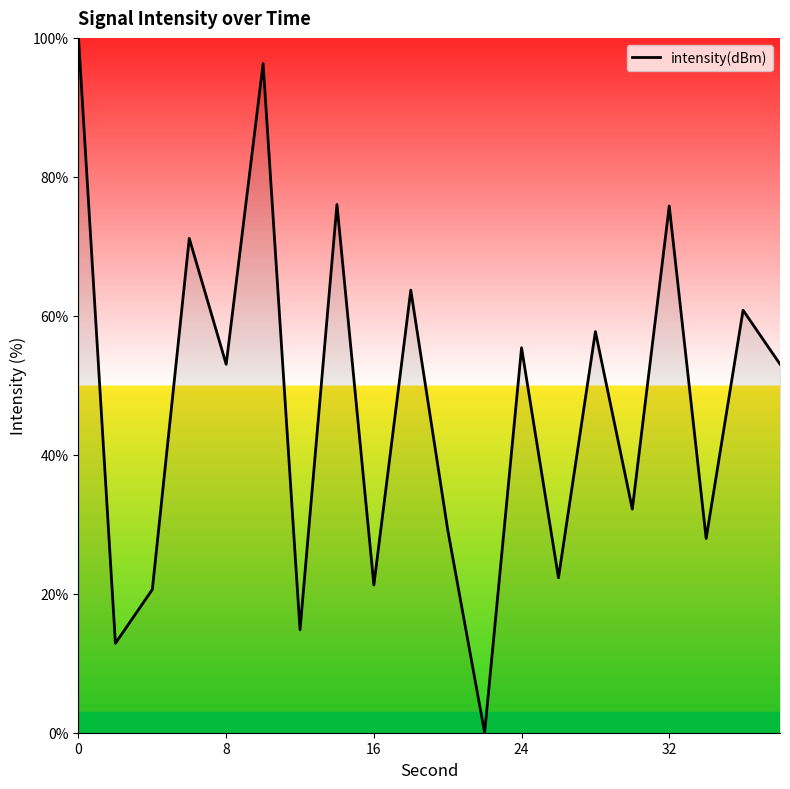

What is the greatest value displayed?

100.0